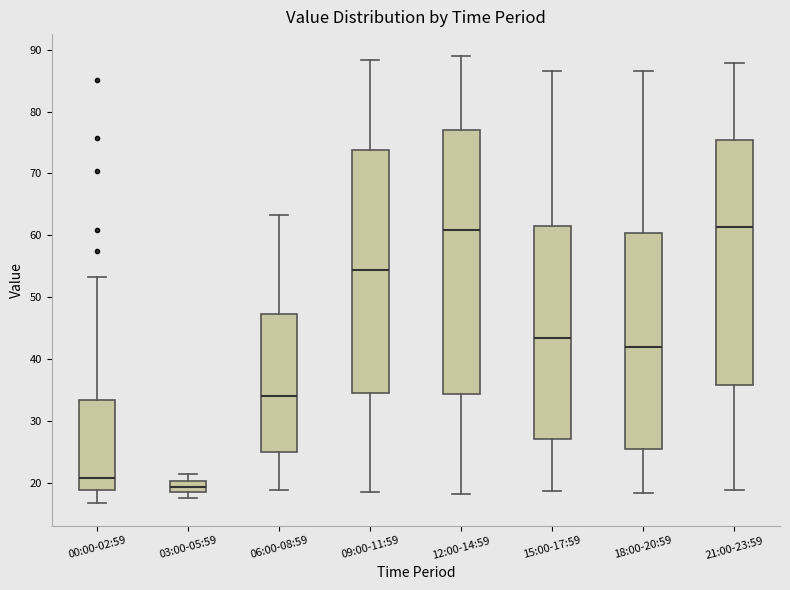

Reading left to right, read every box against the y-axis: the position of its median line, the range the box covers, and the ends of its whiskers. The values are not printed on the chart, so give them approximately, as read against the axis.

00:00-02:59: median 21, box 19 to 33, whiskers 17 to 53
03:00-05:59: median 19 (inside the box), box 19 to 20, whiskers 18 to 21
06:00-08:59: median 34, box 25 to 47, whiskers 19 to 63
09:00-11:59: median 54, box 35 to 74, whiskers 19 to 88
12:00-14:59: median 61, box 34 to 77, whiskers 18 to 89
15:00-17:59: median 43, box 27 to 62, whiskers 19 to 87
18:00-20:59: median 42, box 25 to 60, whiskers 18 to 87
21:00-23:59: median 61, box 36 to 75, whiskers 19 to 88